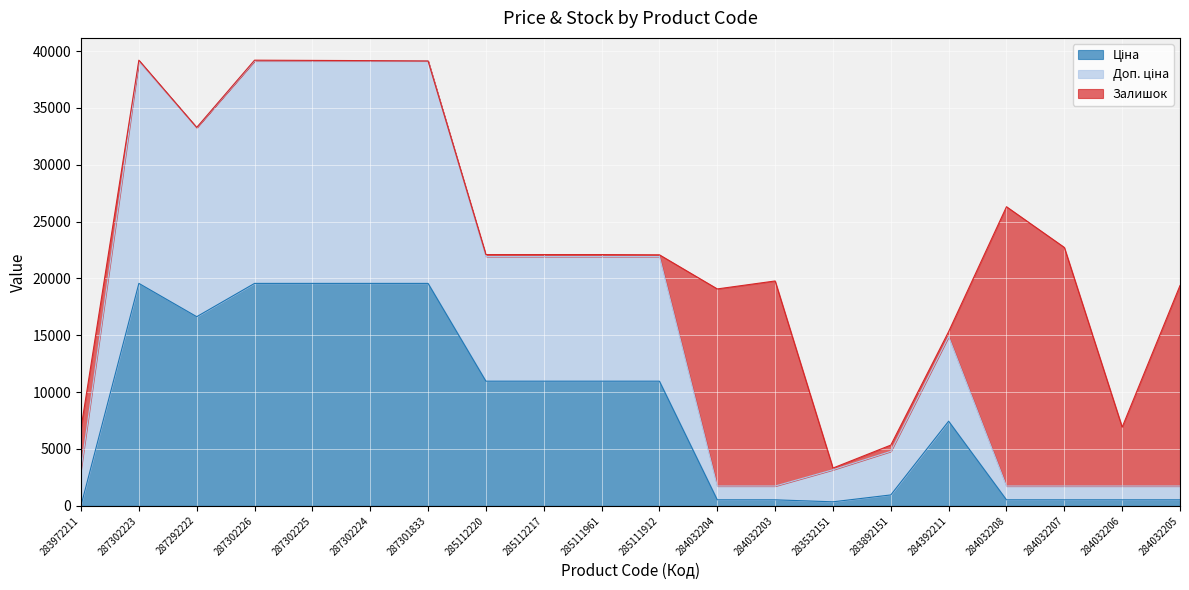

Where is the first local minimum for Ціна?

287292222